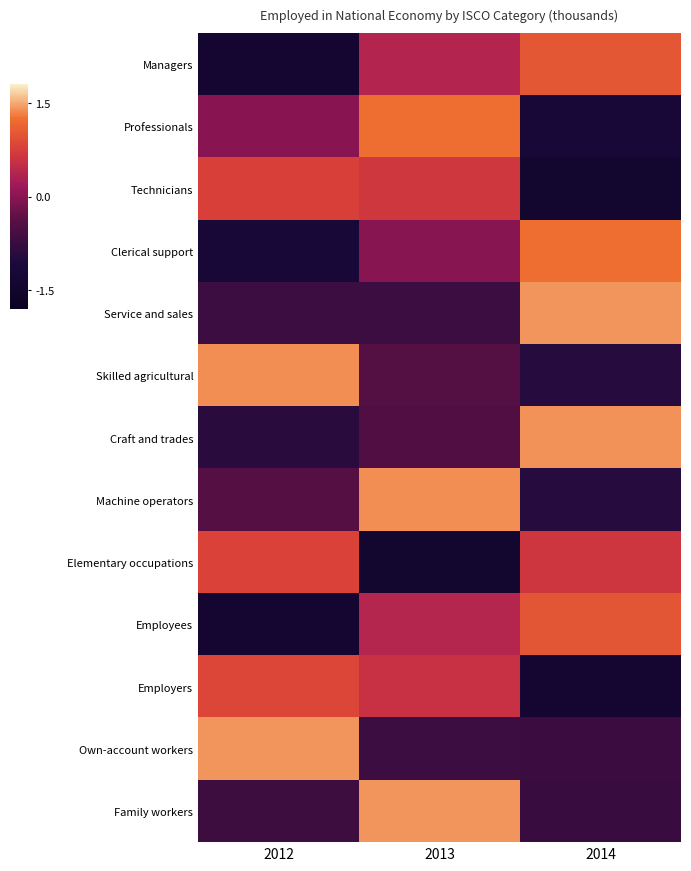

List the series in order of their peak value, lowest first.

Technicians, Elementary occupations, Employers, Employees, Managers, Professionals, Clerical support, Machine operators, Skilled agricultural, Craft and trades, Family workers, Own-account workers, Service and sales